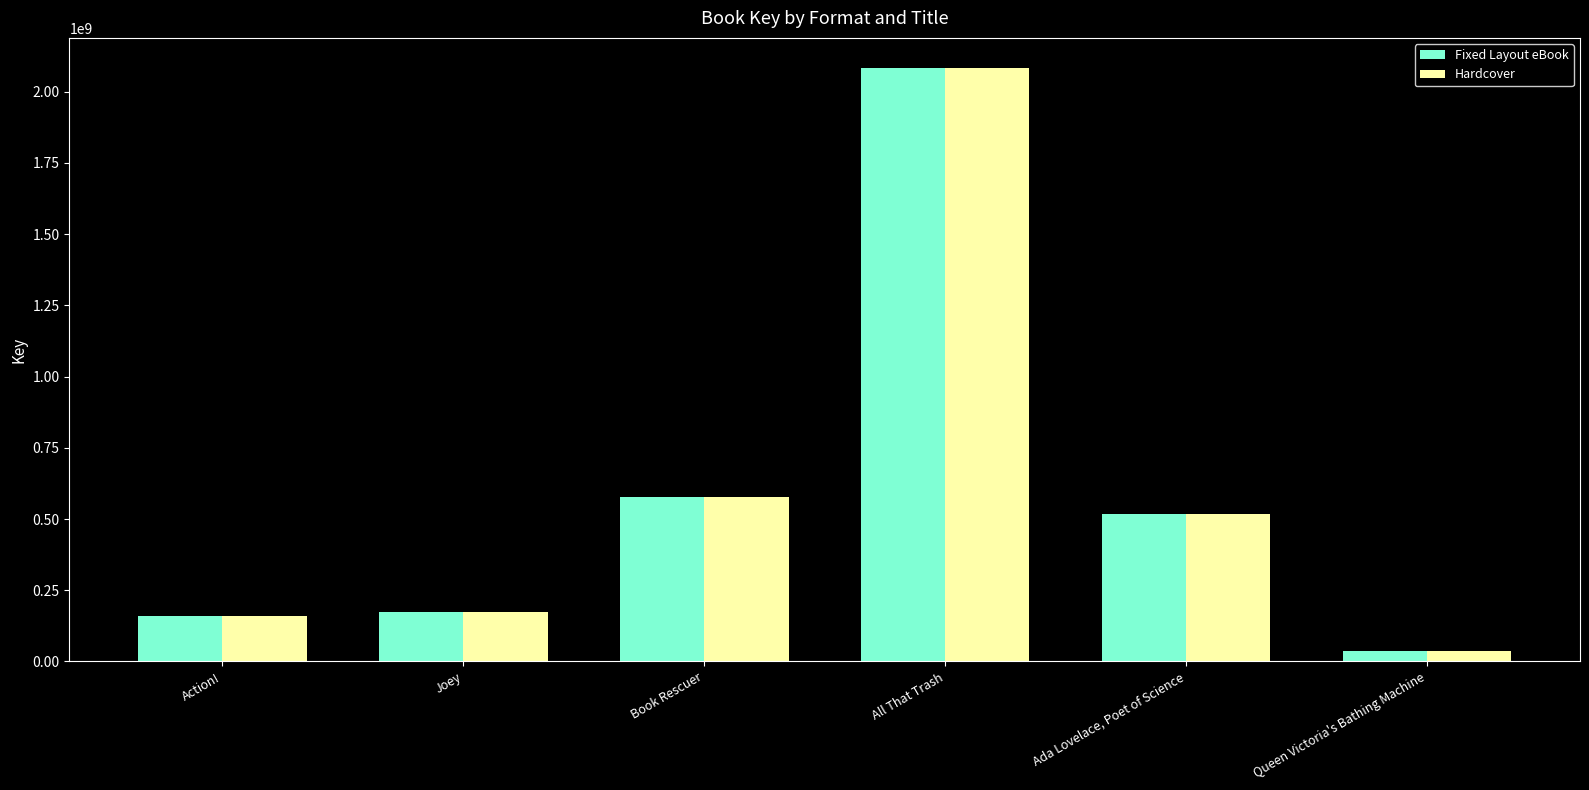

What is the highest value of the Fixed Layout eBook series?

2084541569